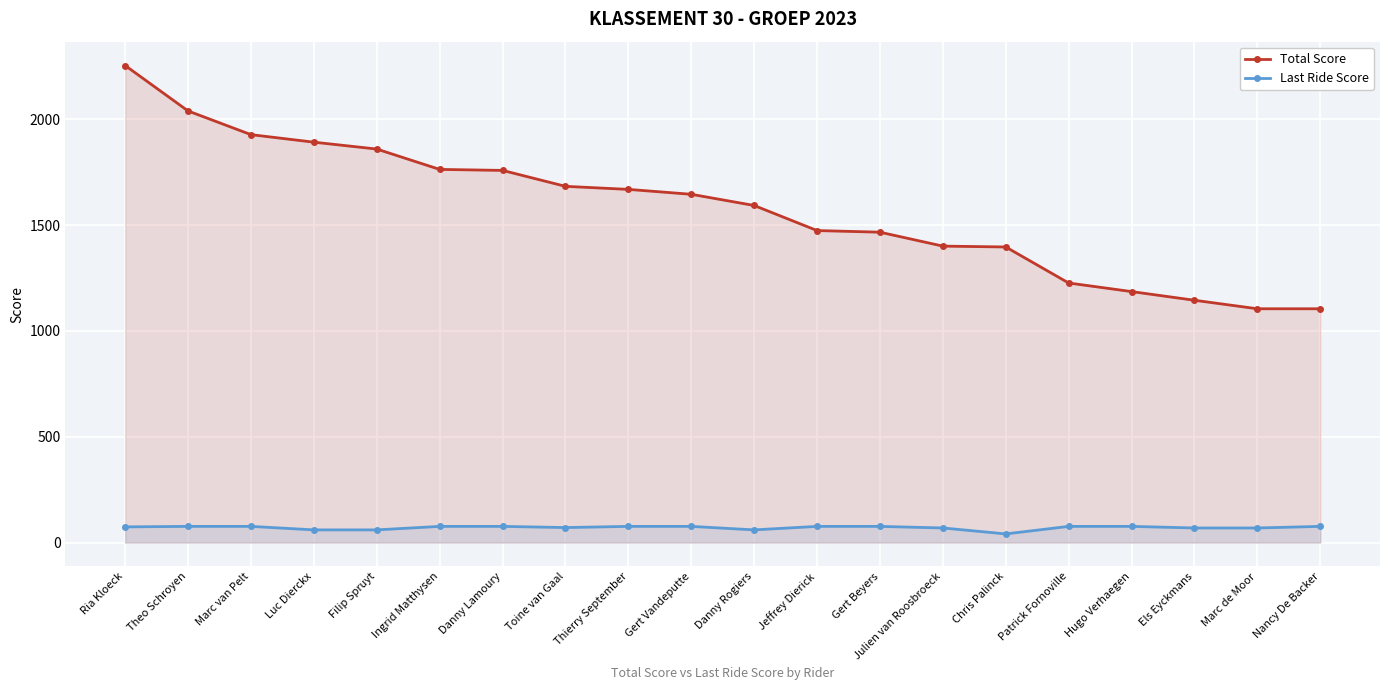

List the labels in order of Last Ride Score value, largest first.

Theo Schroyen, Marc van Pelt, Ingrid Matthysen, Danny Lamoury, Thierry September, Gert Vandeputte, Jeffrey Dierick, Gert Beyers, Patrick Fornoville, Hugo Verhaegen, Nancy De Backer, Ria Kloeck, Toine van Gaal, Julien van Roosbroeck, Els Eyckmans, Marc de Moor, Luc Dierckx, Filip Spruyt, Danny Rogiers, Chris Palinck